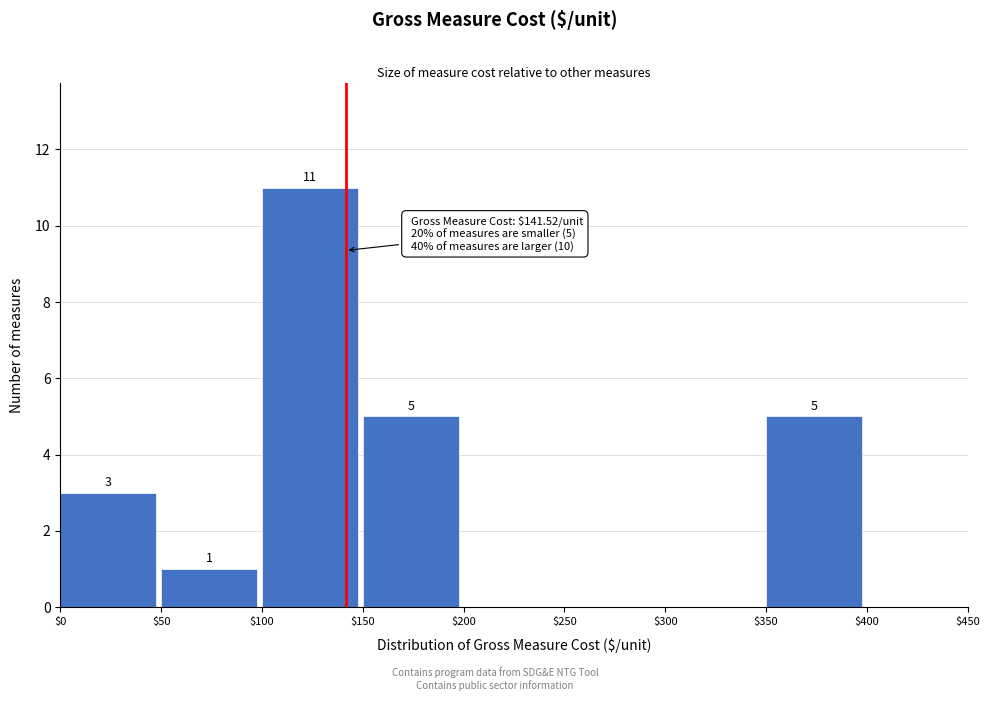

Over which range of the x-axis is the bar tallest?

$100 to $150